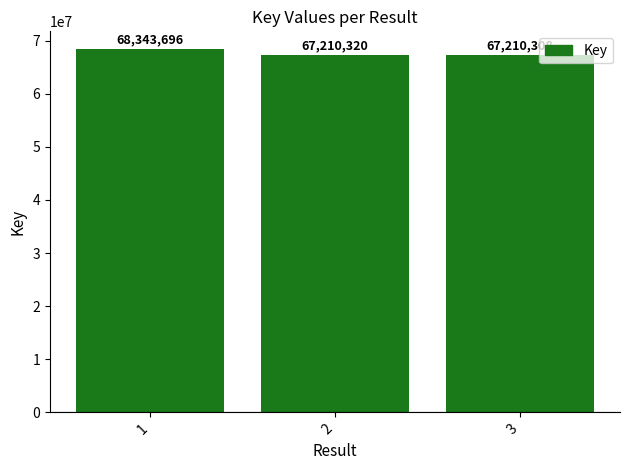

Reading left to right, transcribe all the data shown in this chart.

1=68343696	2=67210320	3=67210308